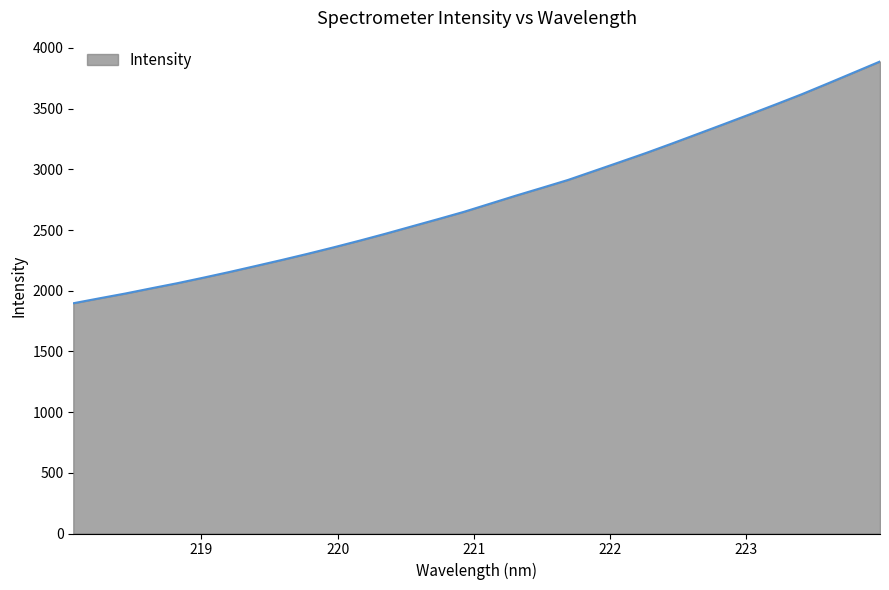

What is the difference between the maximum and minimum values?

1991.5